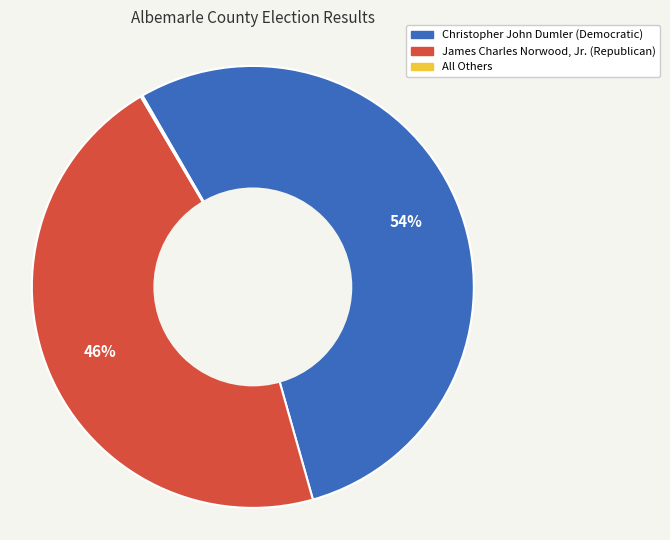

To the nearest percent, what is the average slice percentage?

33%